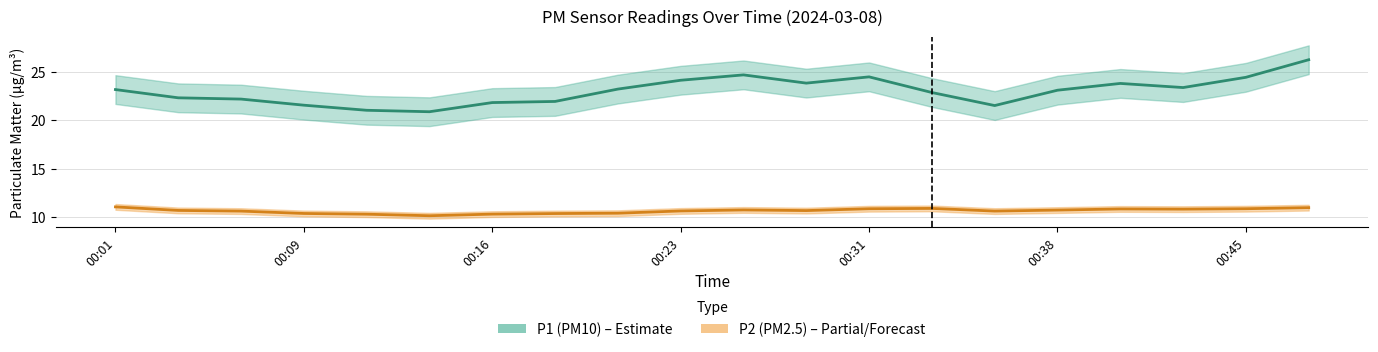

The P2 (PM2.5) series shows 11.1 at 00:01. True or false?

True